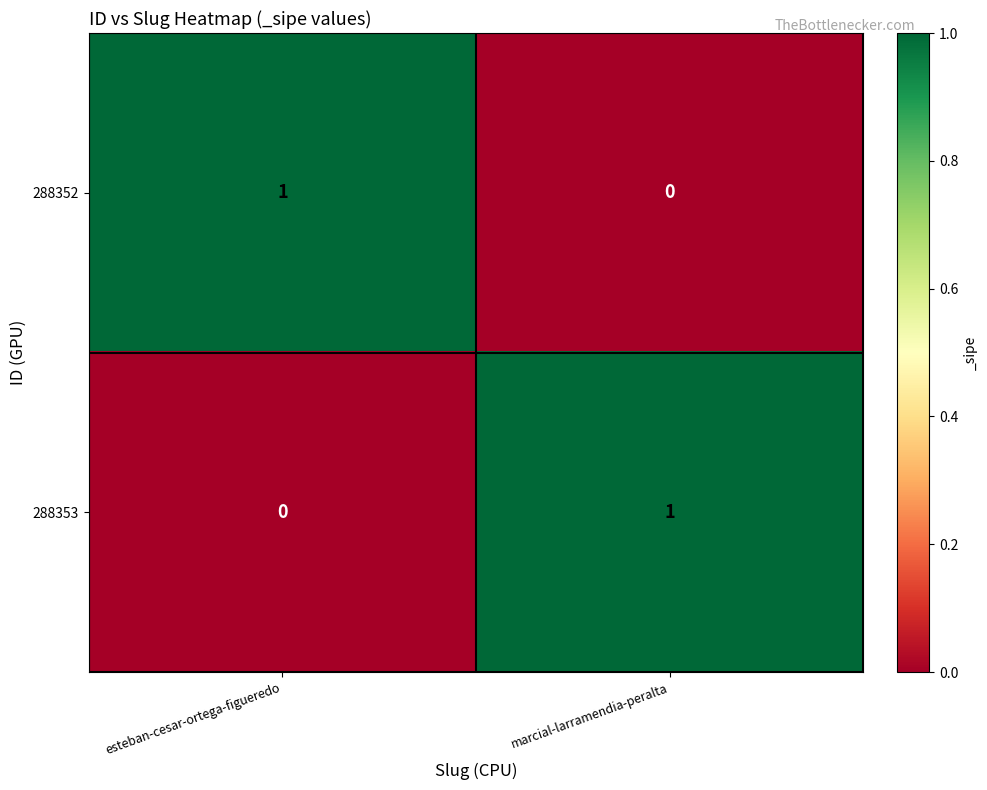

The value of 288353 at esteban-cesar-ortega-figueredo is 0. True or false?

True